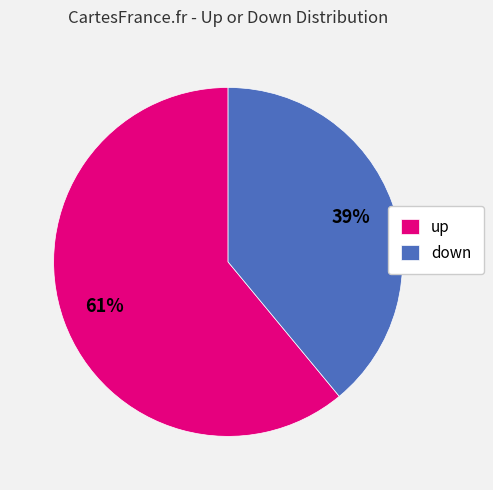

Which slice represents more than half of the pie?

up